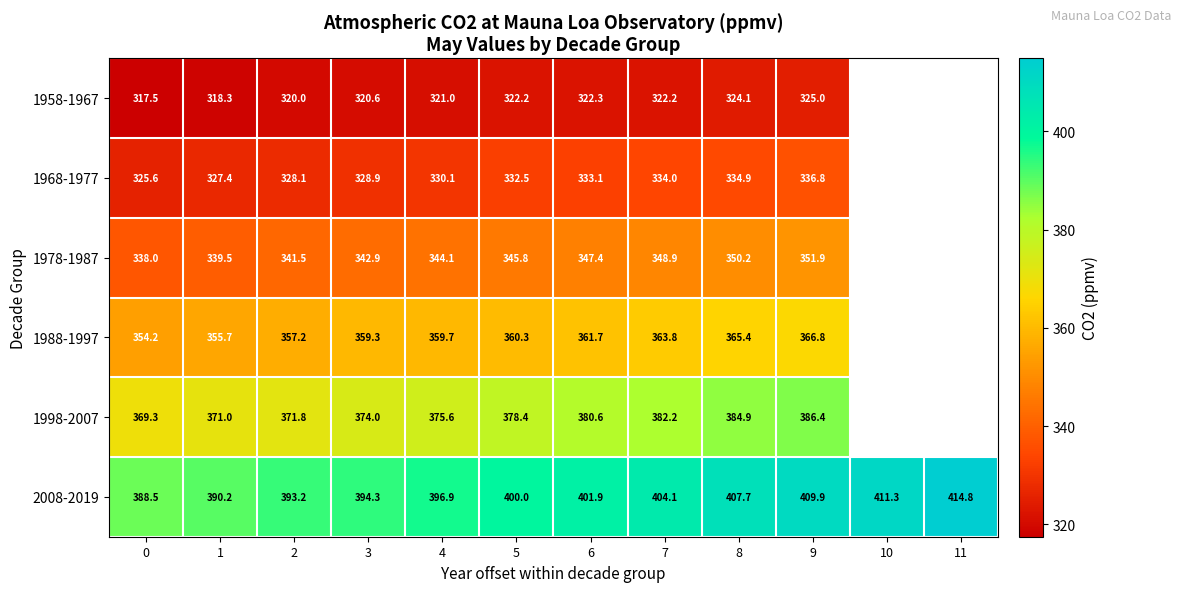

What is the total value across all series at 5?

2139.2